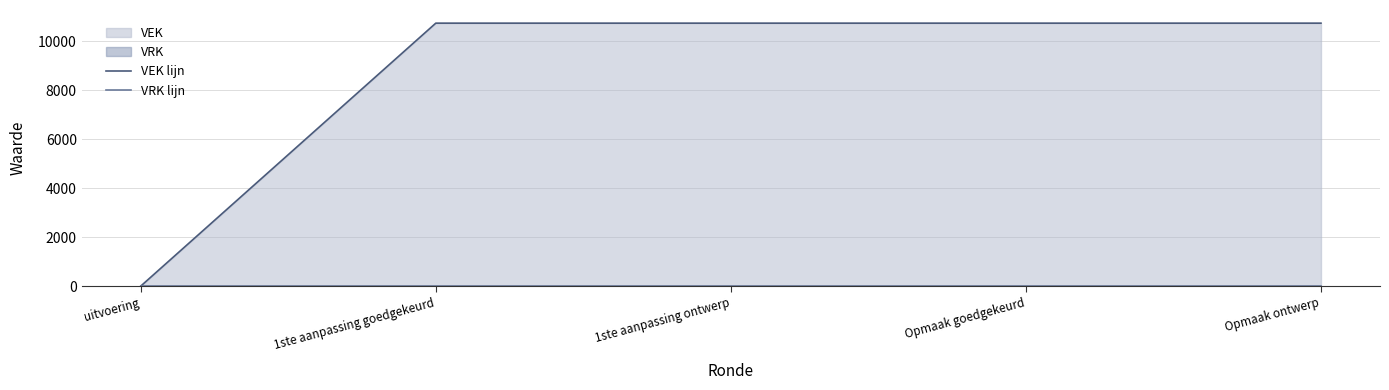

What is the maximum value shown in the chart?

10750